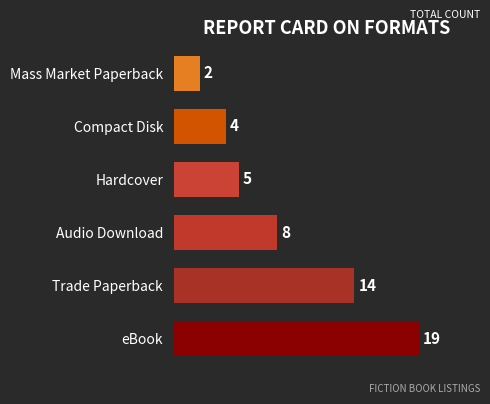

List the labels in order of value, largest first.

eBook, Trade Paperback, Audio Download, Hardcover, Compact Disk, Mass Market Paperback